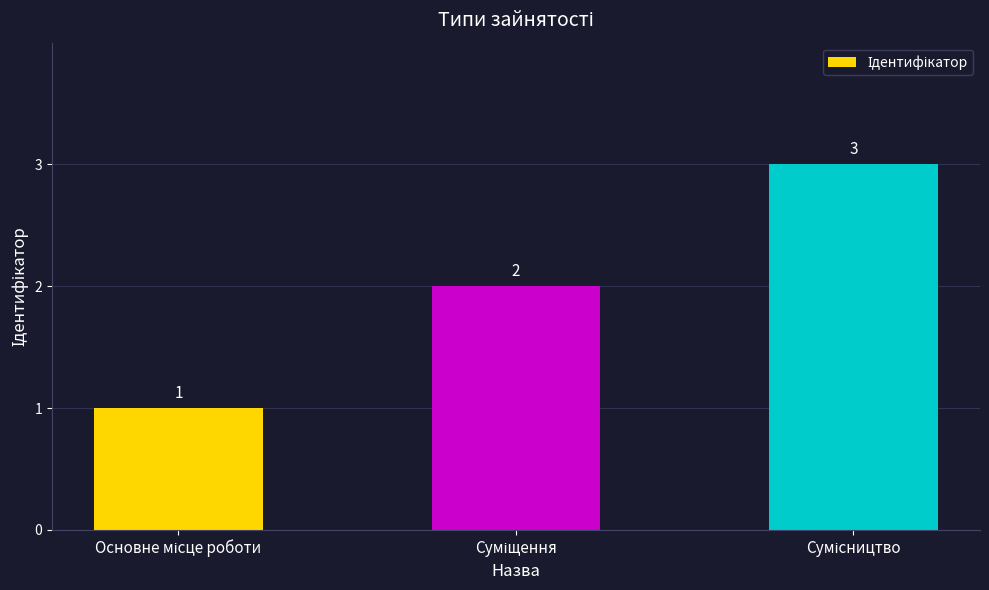

Are the bars grouped side by side (vs. stacked)?

No